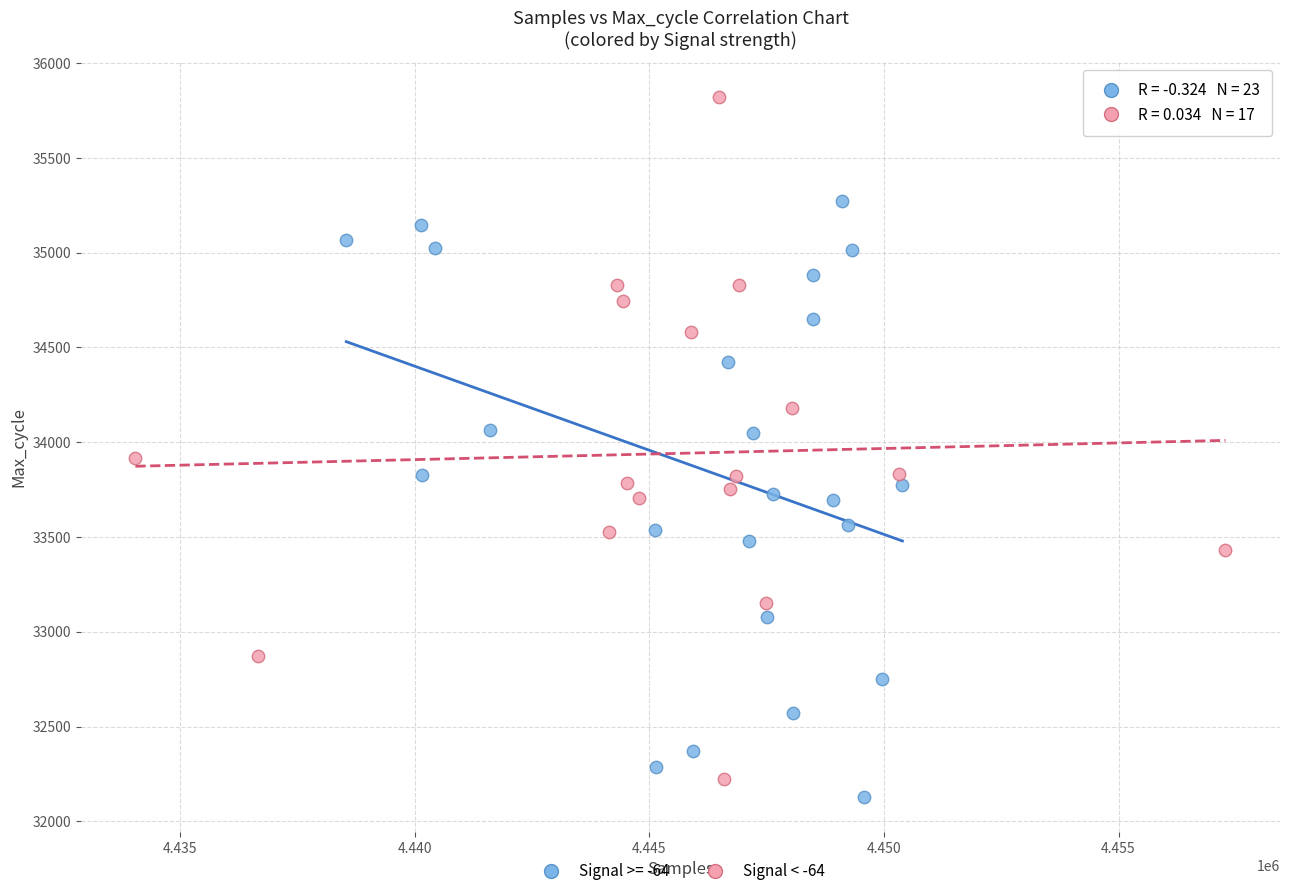

Which series has the largest Y range (max minus min)?

Signal < -64